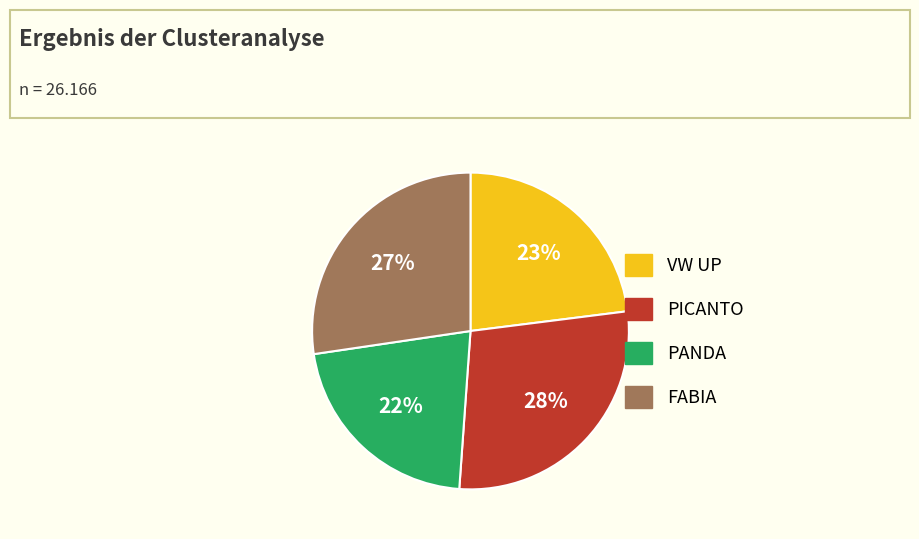

Does any single category account for the majority?

No